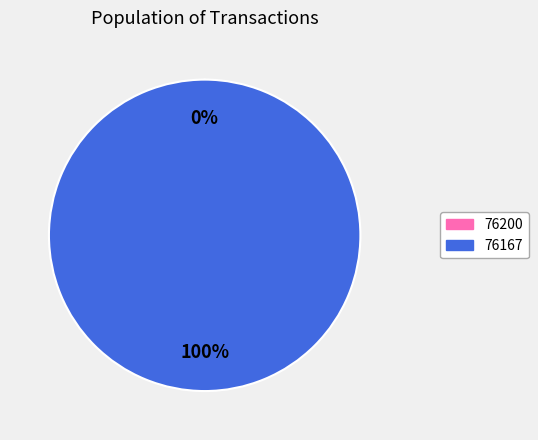

To the nearest percent, what is the difference between the largest and smallest slice percentages?

100%